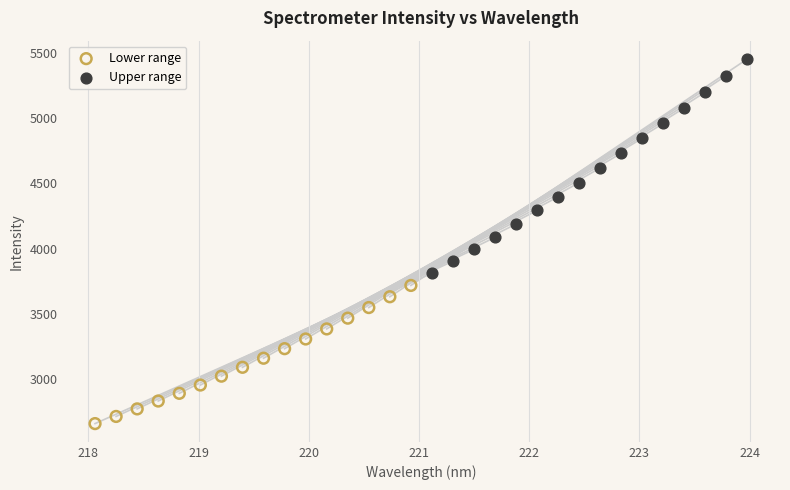

Which series has the largest Y range (max minus min)?

Upper range